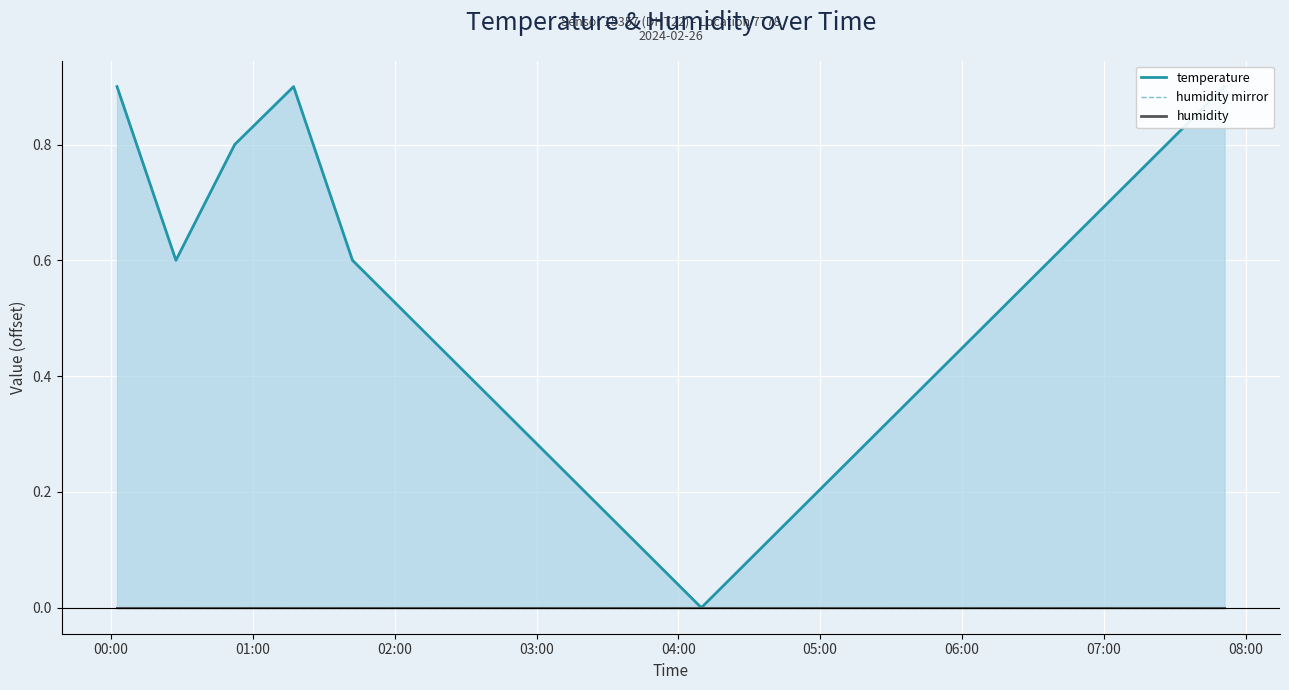

How many values are between 0 and 1?

20